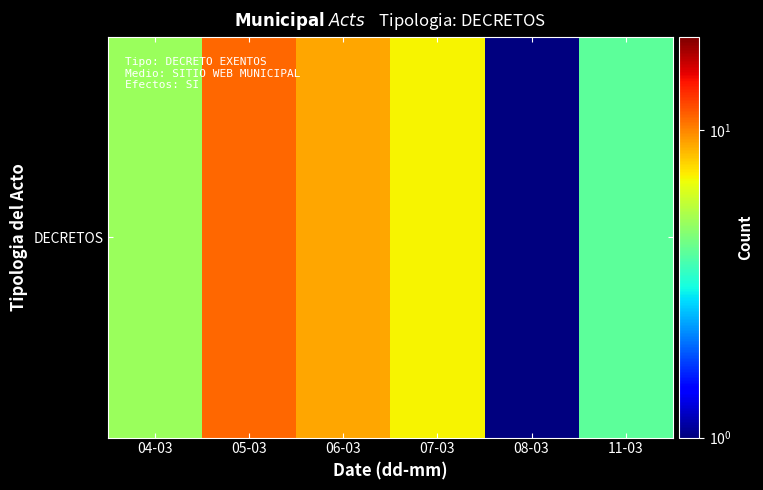

How many values are between 4 and 9?

4